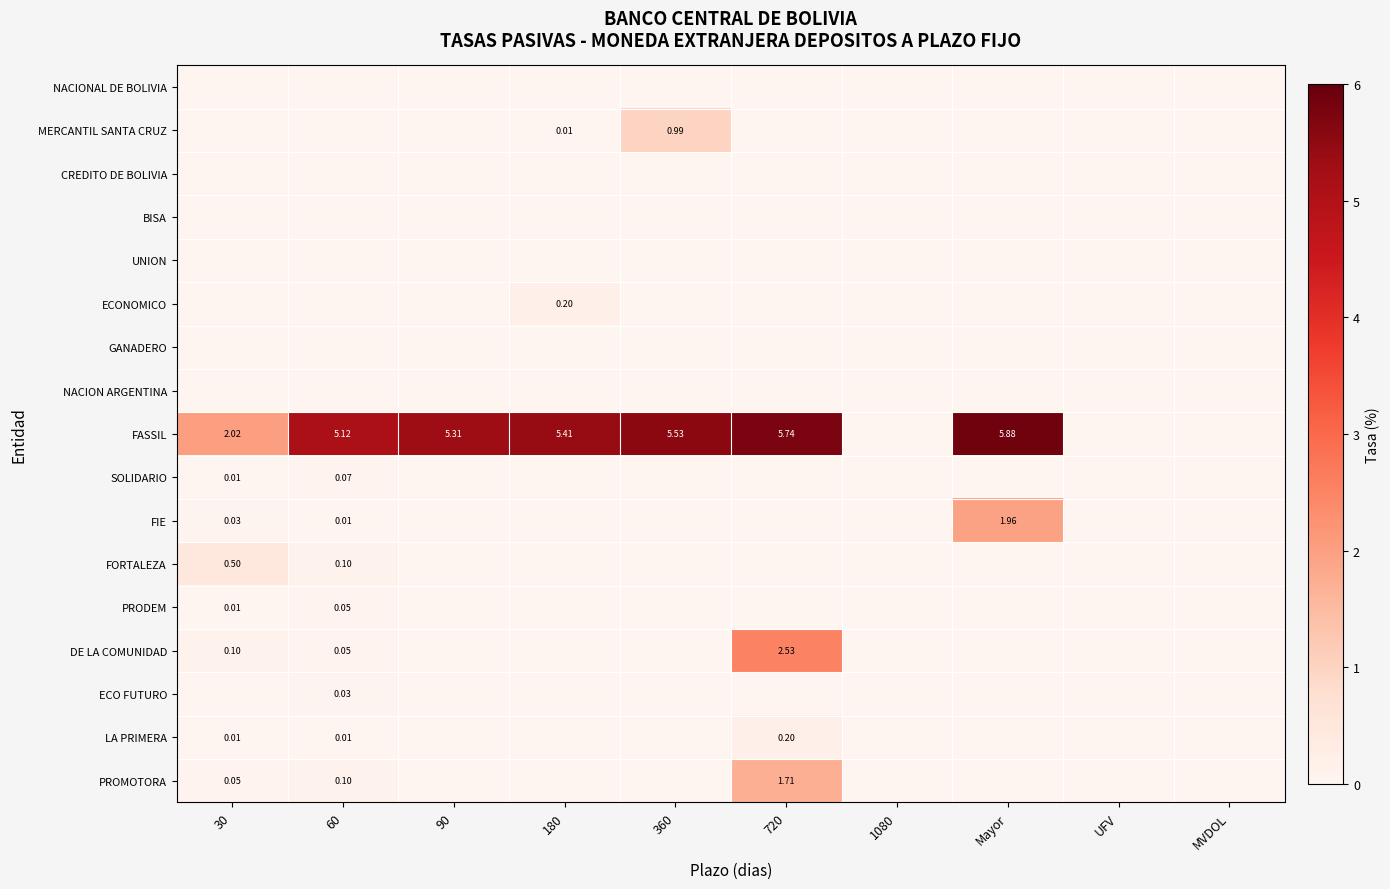

What is the greatest value displayed?

5.9